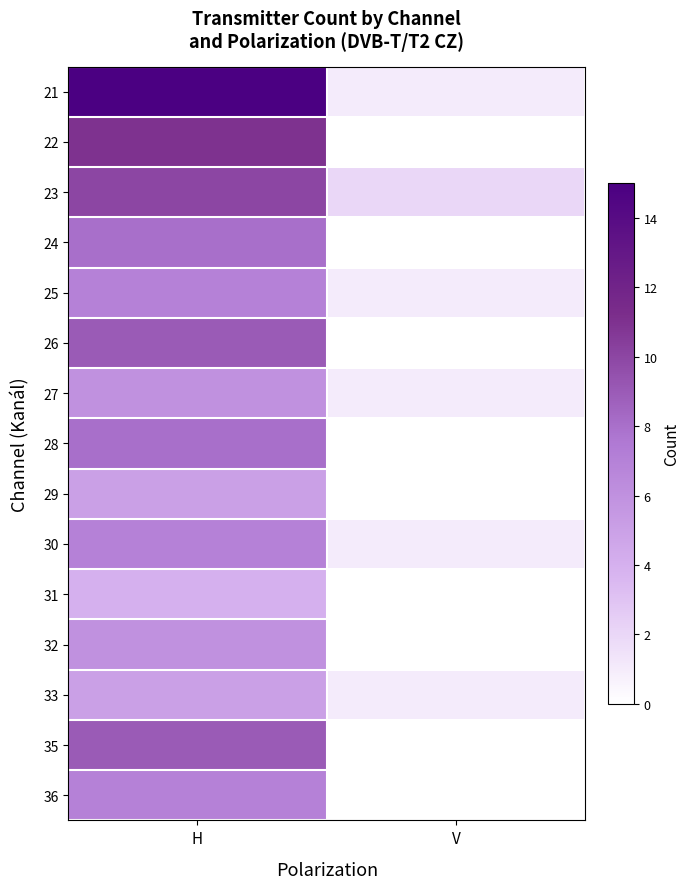

At V, list the series in order from smallest to largest.

22, 24, 26, 28, 29, 31, 32, 35, 36, 21, 25, 27, 30, 33, 23